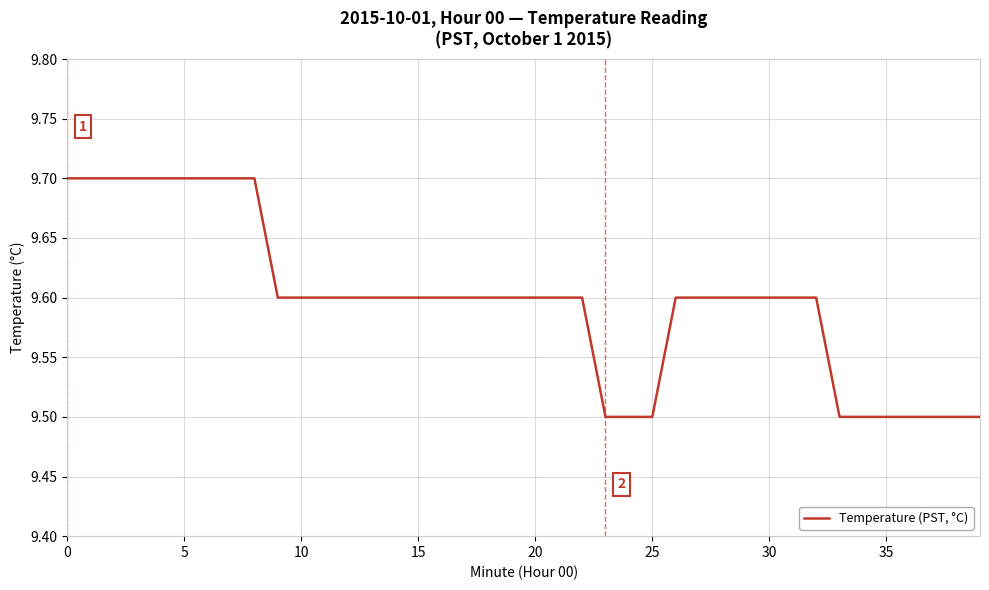

How many lines are shown in the chart?

1